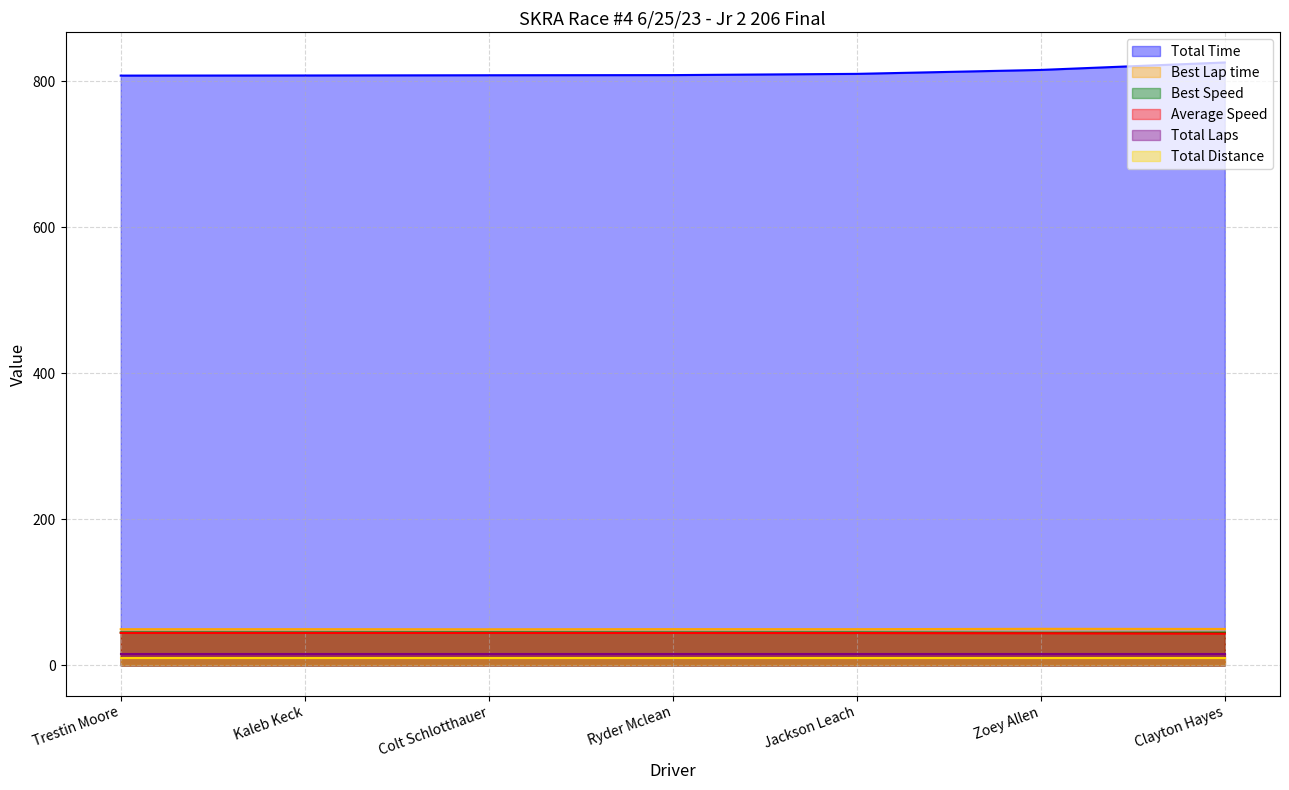

Which series has the widest spread of values?

Total Time